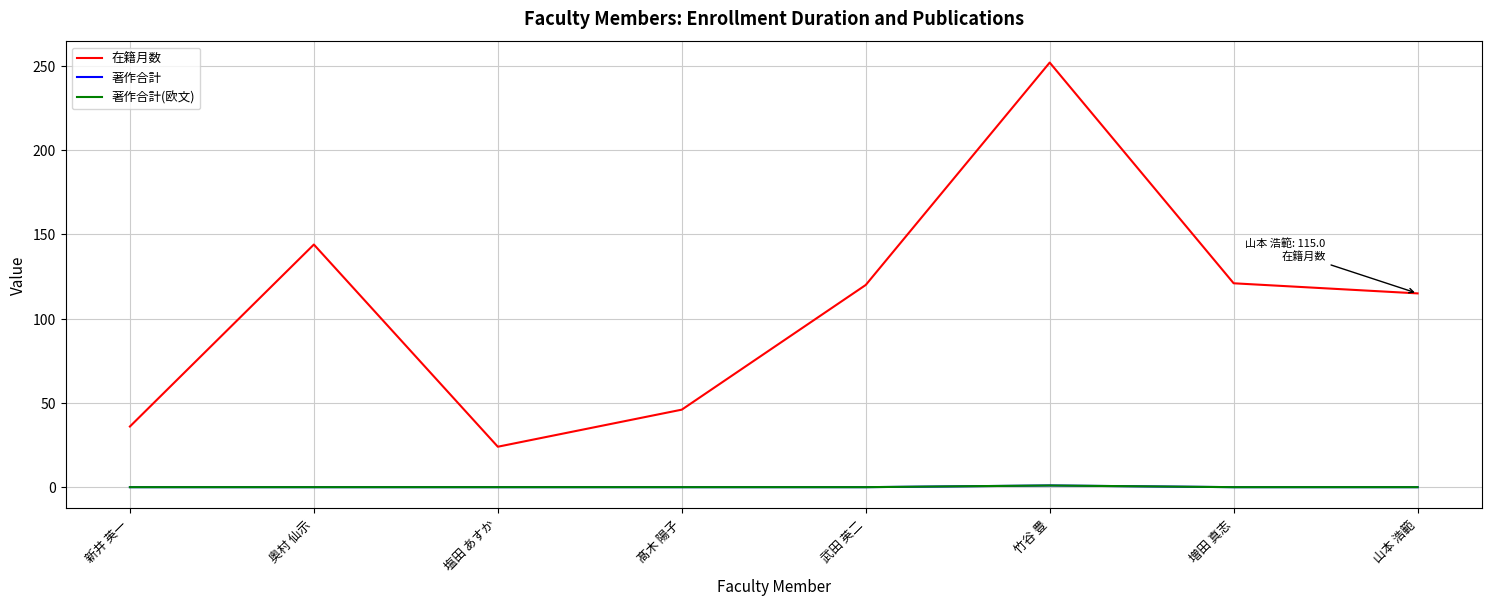

What is the label of the 2nd point from the right?

増田 真志